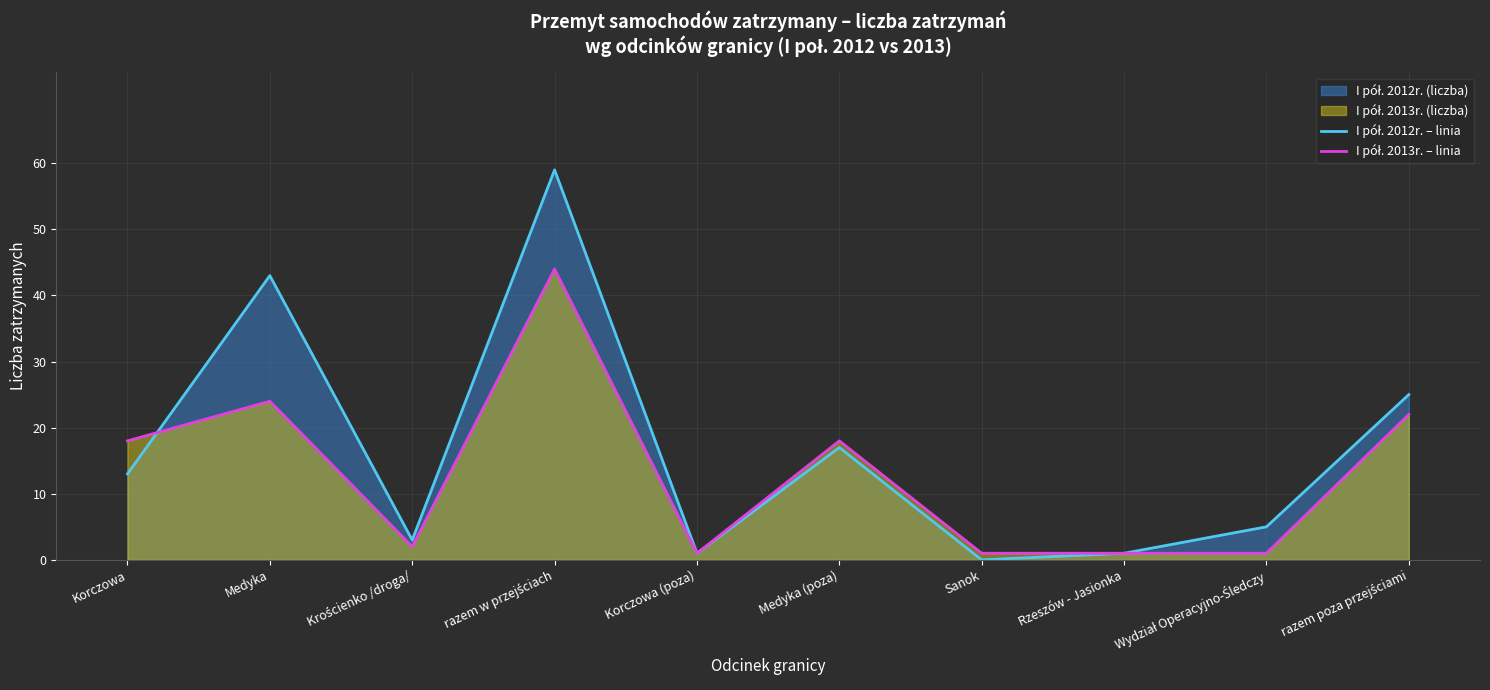

True or false: I pół. 2013r. – linia and I pół. 2012r. – linia cross at least once.

True